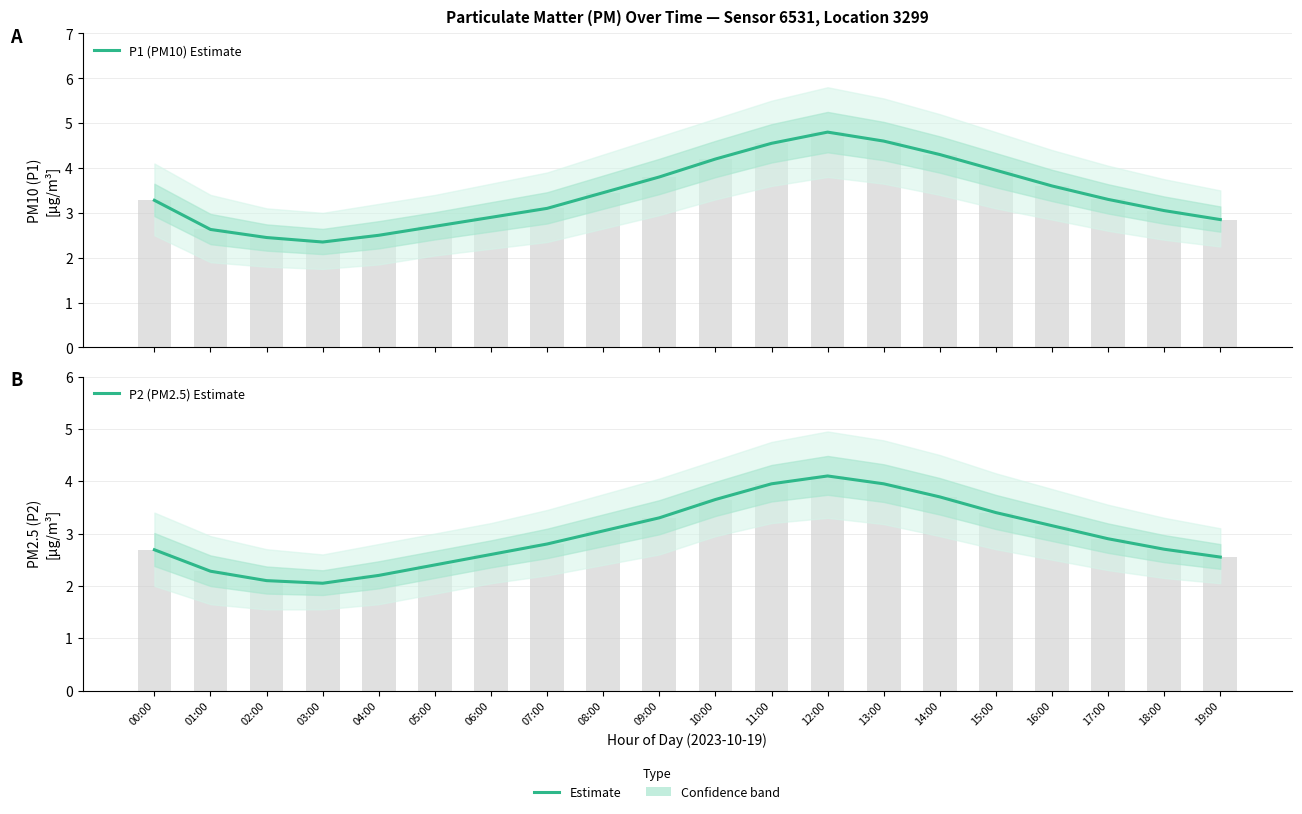

Reading left to right, list all the values displayed in this chart.

P1 (PM10) Estimate: 3.3	2.6	2.5	2.4	2.5	2.7	2.9	3.1	3.5	3.8	4.2	4.5	4.8	4.6	4.3	4.0	3.6	3.3	3.0	2.9
P2 (PM2.5) Estimate: 2.7	2.3	2.1	2.0	2.2	2.4	2.6	2.8	3.0	3.3	3.6	4.0	4.1	4.0	3.7	3.4	3.1	2.9	2.7	2.5